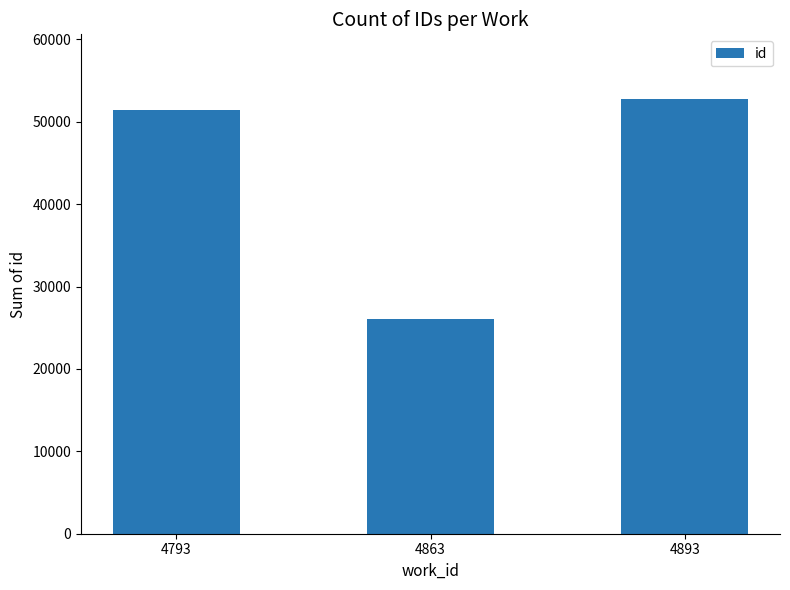

True or false: the data shows 77082 at 4893.

False